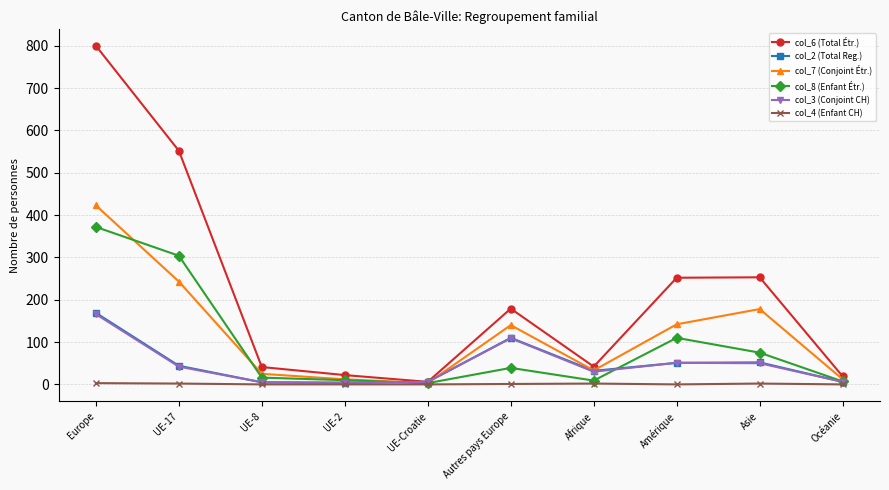

At how many categories does at least one series exceed 527?

2